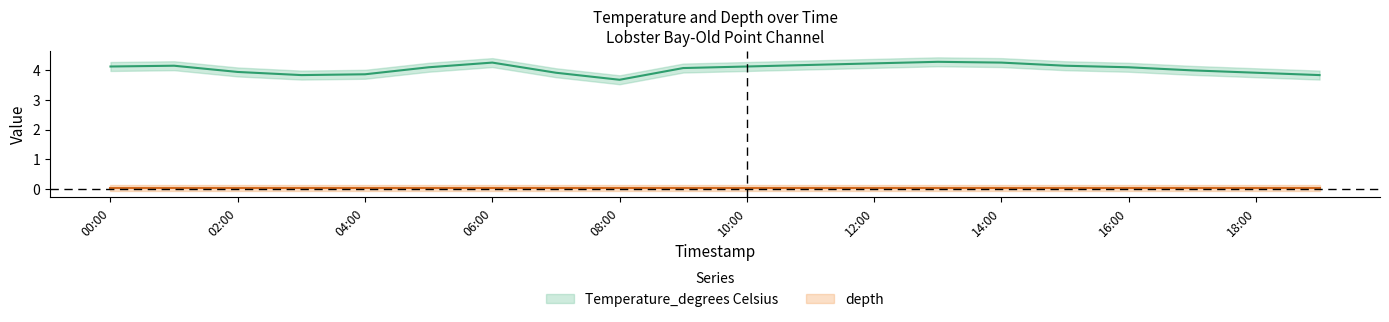

What is the average value?

4.0